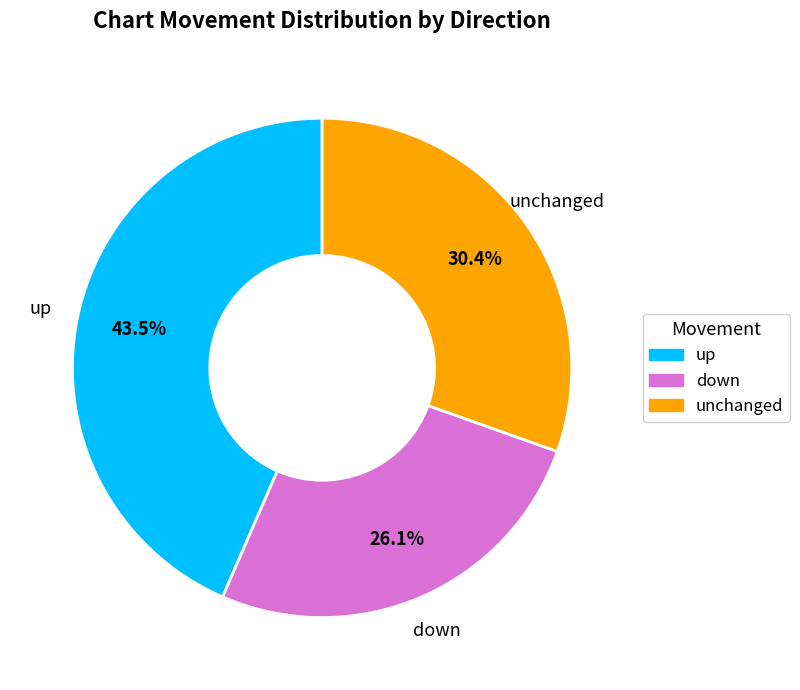

To the nearest percent, what is the difference between the largest and smallest slice percentages?

17%